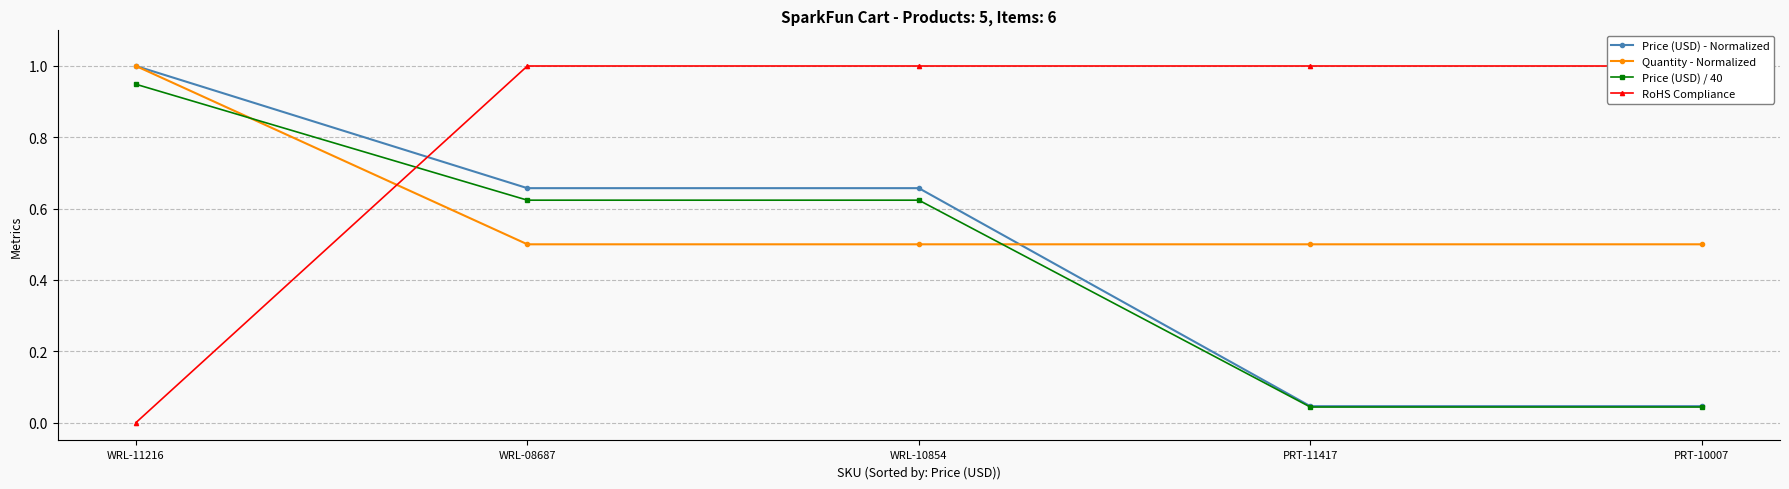

What is the average value of the RoHS Compliance series?

0.8